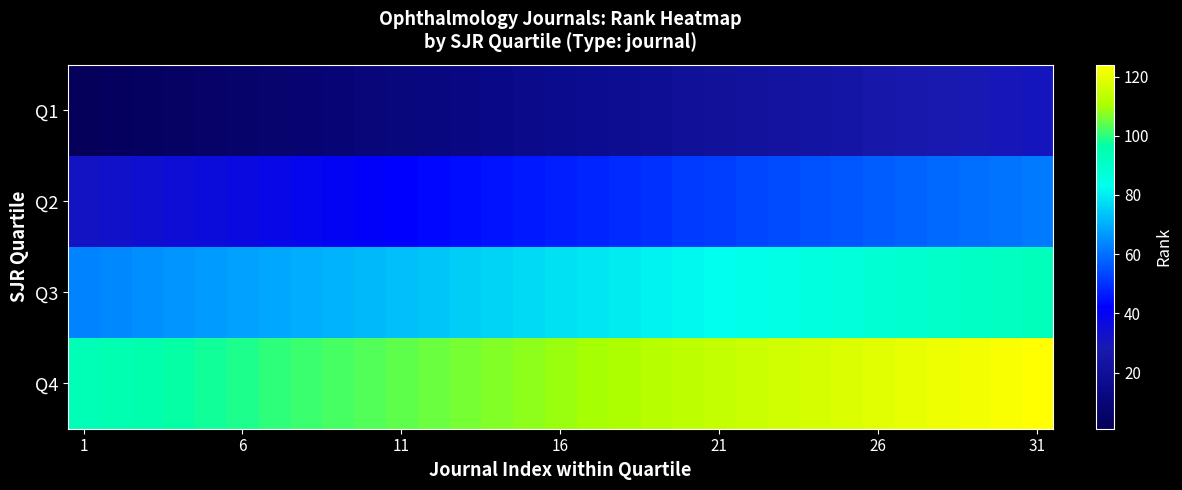

Reading left to right, list all the values displayed in this chart.

Q1: 1	2	3	4	5	6	7	8	9	10	11	12	13	14	15	16	17	18	19	20	21	22	23	24	25	26	27	28	29	30	31
Q2: 32	33	34	35	36	37	38	39	40	41	42	43	44	45	46	47	48	49	50	51	52	53	54	55	56	57	58	59	60	61	62
Q3: 63	64	65	66	67	68	69	70	71	72	73	74	75	76	77	78	79	80	81	82	83	84	85	86	87	88	89	90	91	92	93
Q4: 94	95	96	97	98	99	100	101	102	103	104	105	106	107	108	109	110	111	112	113	114	115	116	117	118	119	120	121	122	123	124